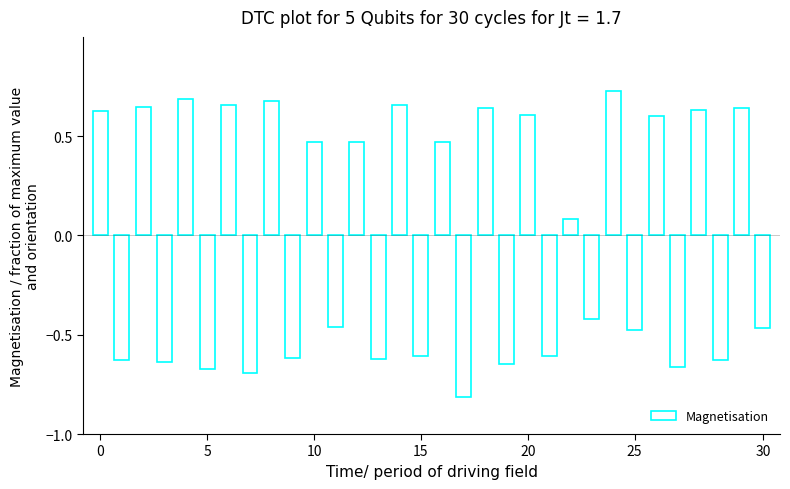

What is the difference between the maximum and second lowest values?

1.4